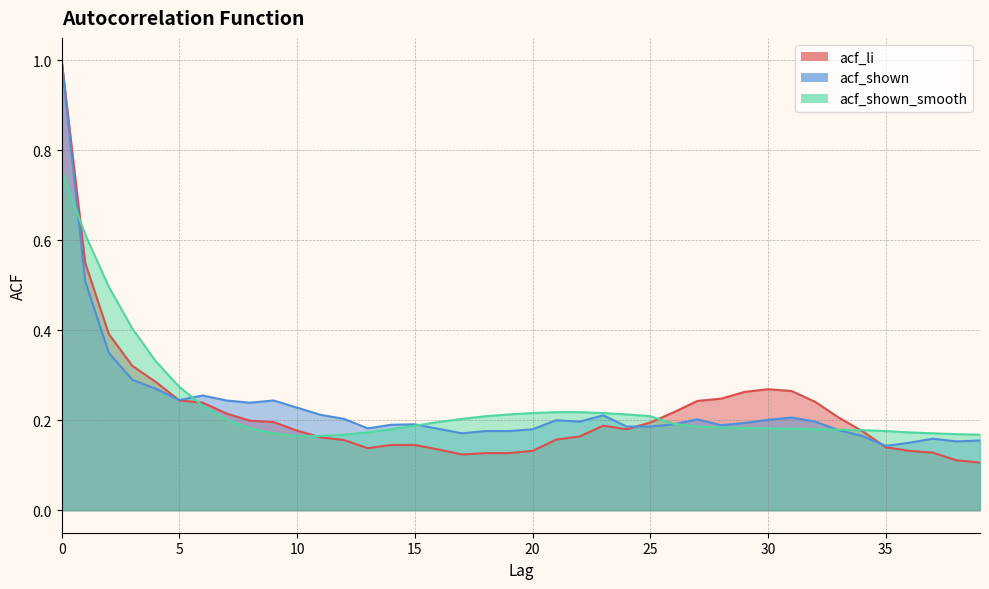

What is the total value across all series at 25?

0.6